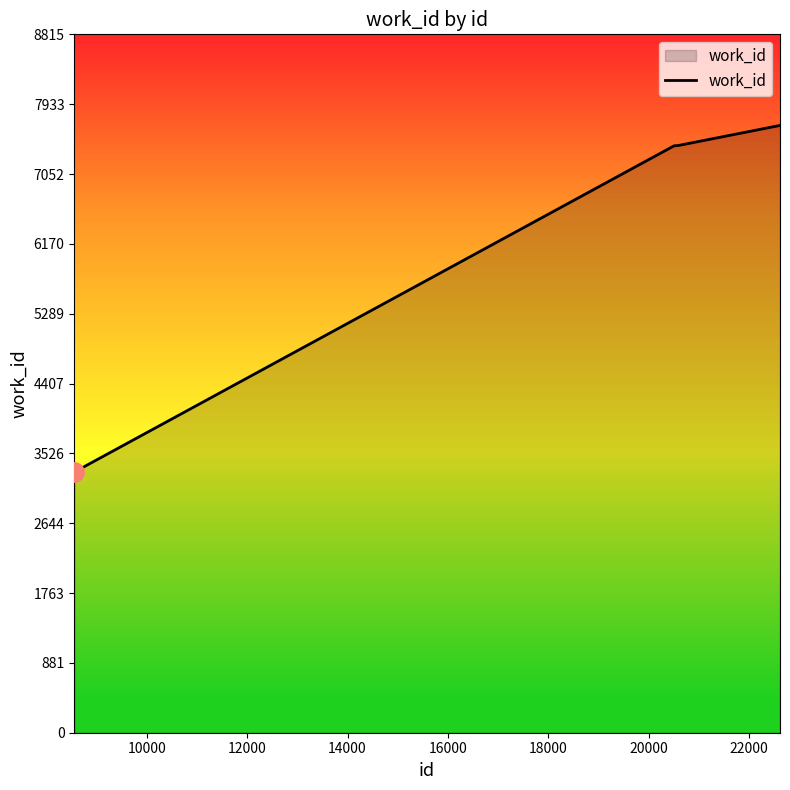

What is the difference between the maximum and minimum values?

4375